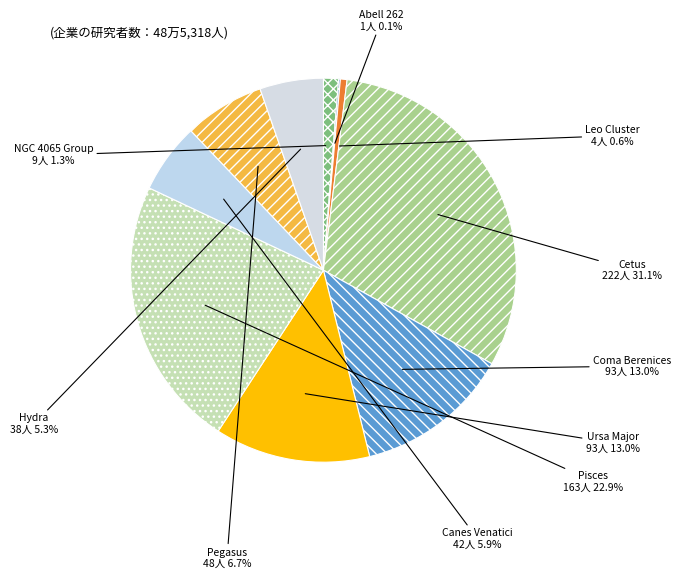

What is the ratio of the value at Leo Cluster to the value at Canes Venatici?

0.1